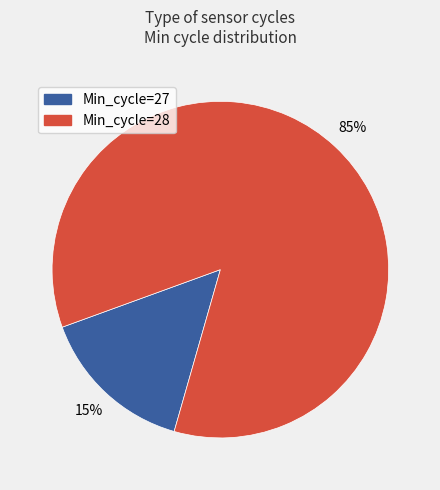

To the nearest percent, what is the average slice percentage?

50%